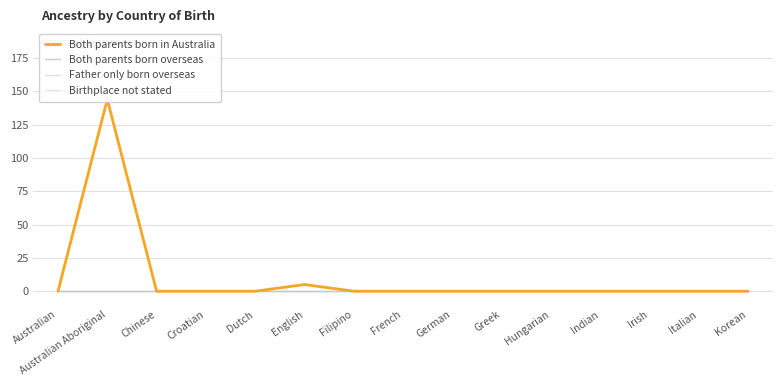

Does the chart display data point markers on the line(s)?

No